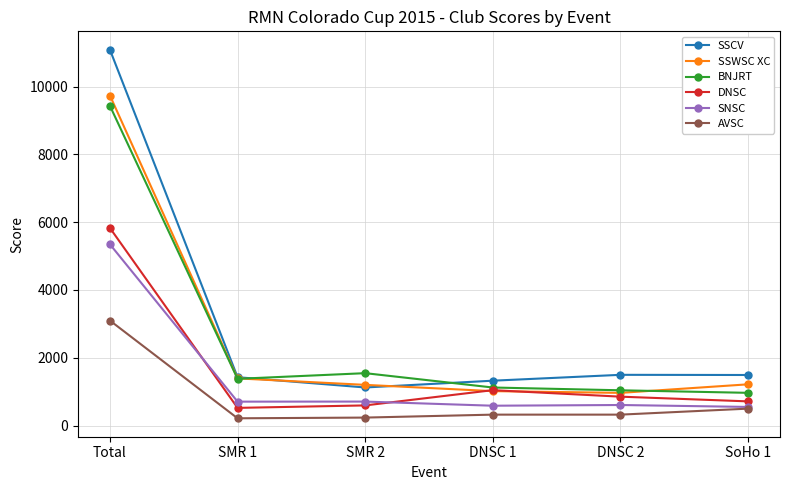

True or false: DNSC has more than 2 points higher than both neighbors.

False